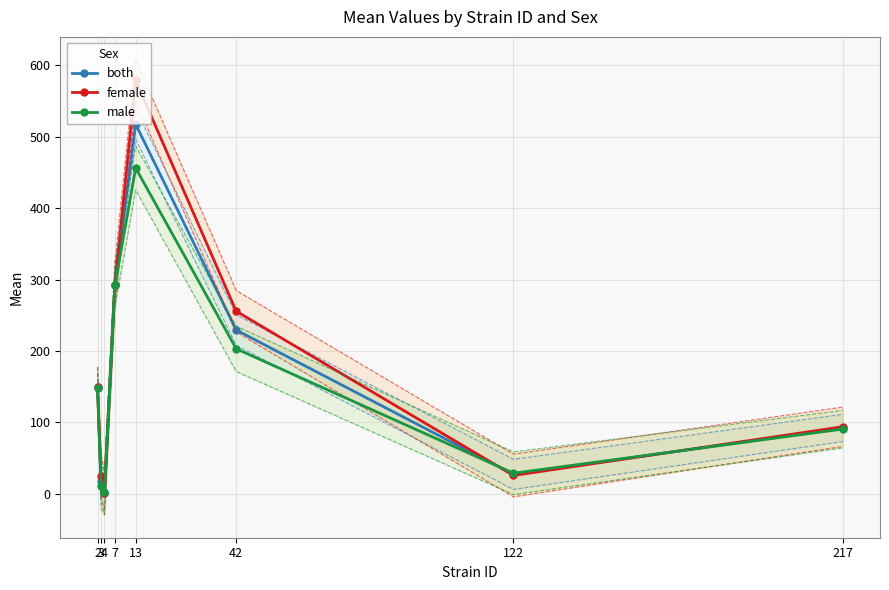

Reading left to right, extract all data points from this chart.

both: 149.0	17.3	1.3	292.5	517.8	229.3	27.1	92.2
female: 149.6	24.2	0.9	293.0	579.2	255.7	25.5	93.8
male: 148.4	10.5	1.6	292.0	456.4	203.0	28.6	90.5